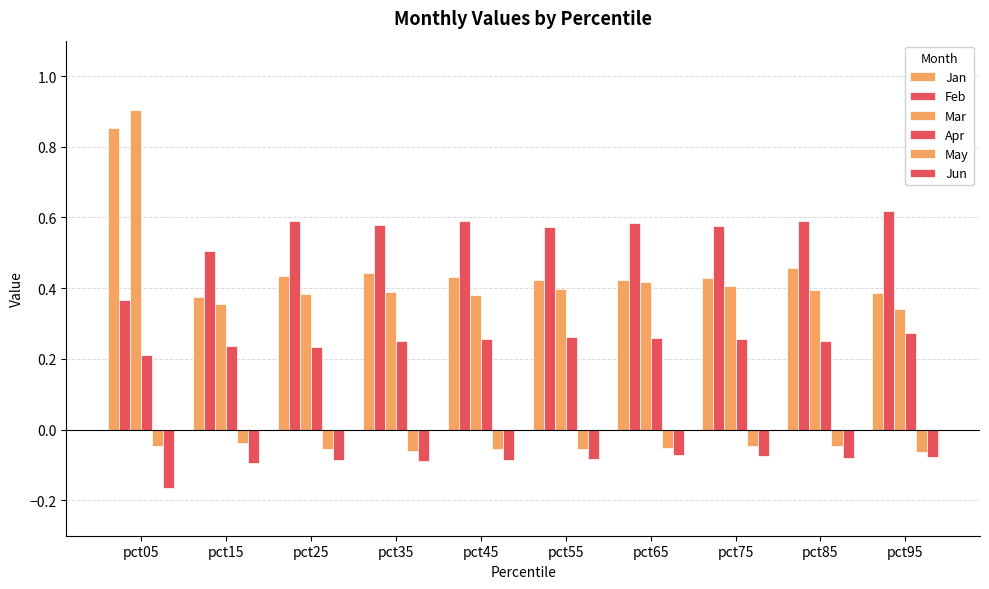

How many categories are shown in the chart?

10